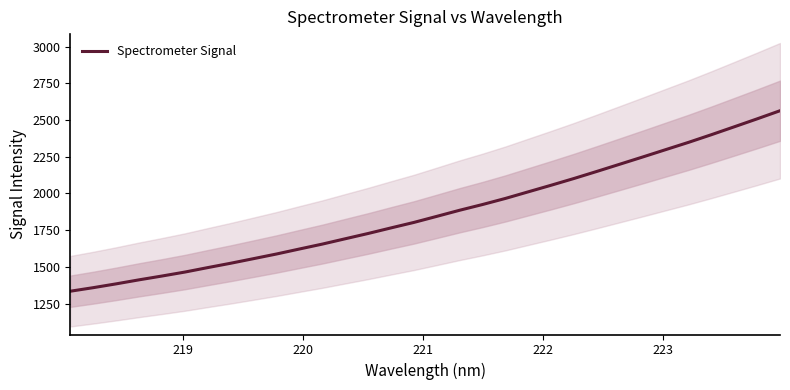

What is the minimum value for Spectrometer Signal?

1334.1